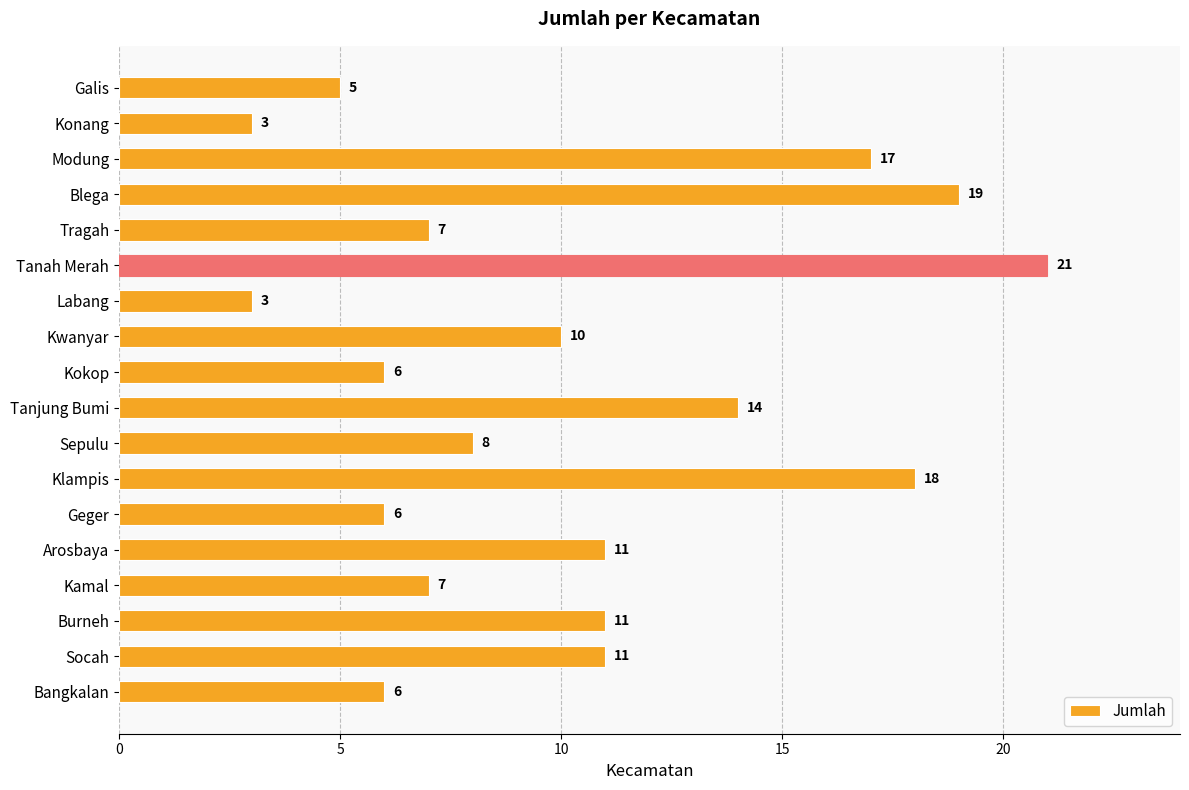

What is the minimum value shown in the chart?

3